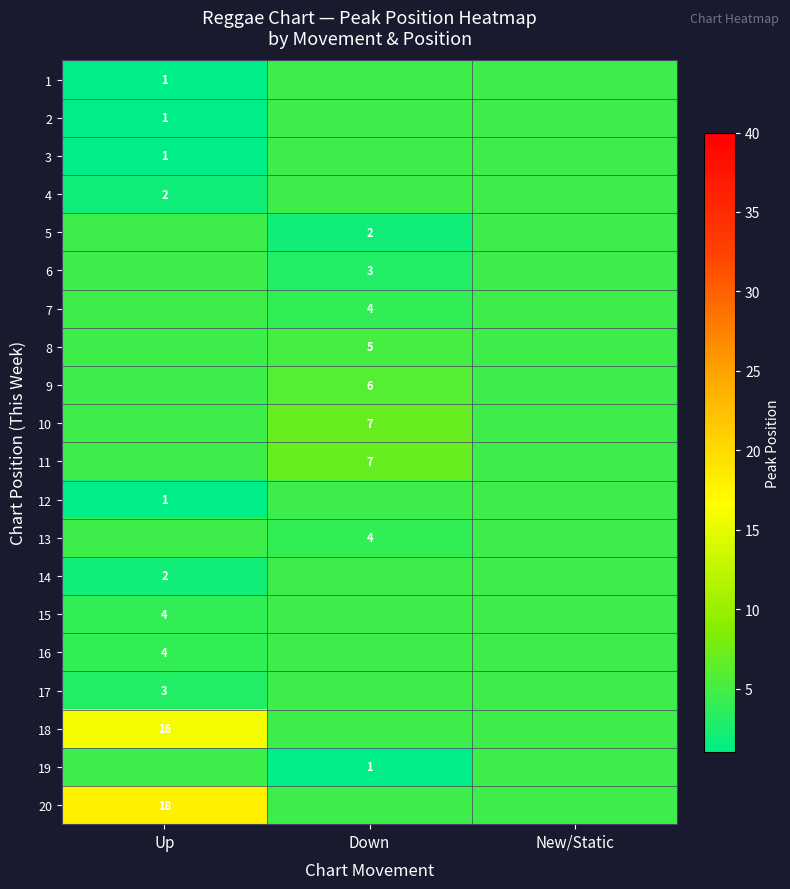

Is it true that 19 equals 1.0 at Down?

True